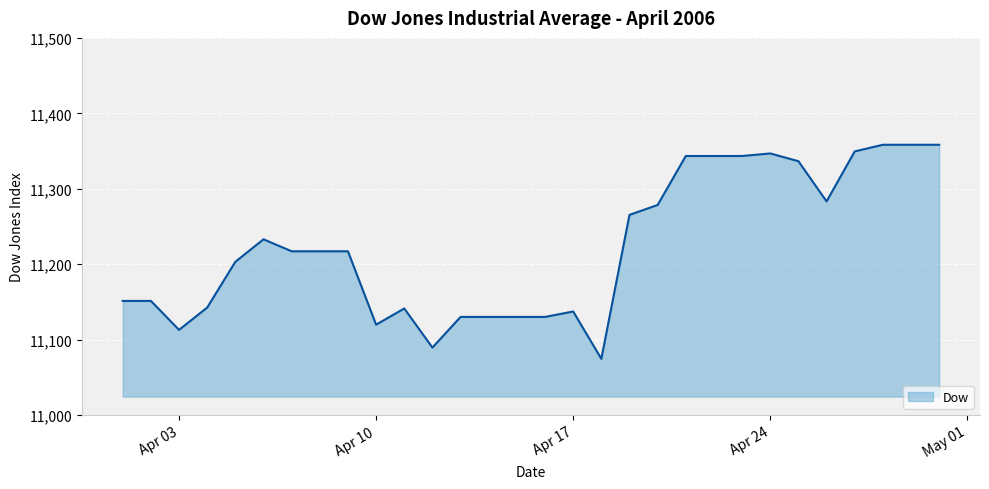

What is the sum of all values?

336694.4